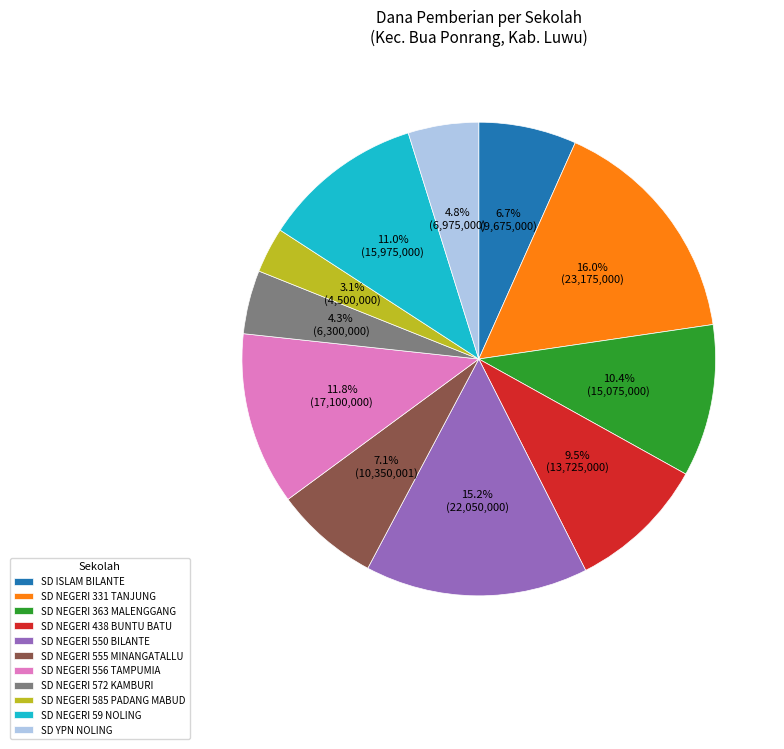

How much of the chart is everything except SD NEGERI 555 MINANGATALLU?

92.9%